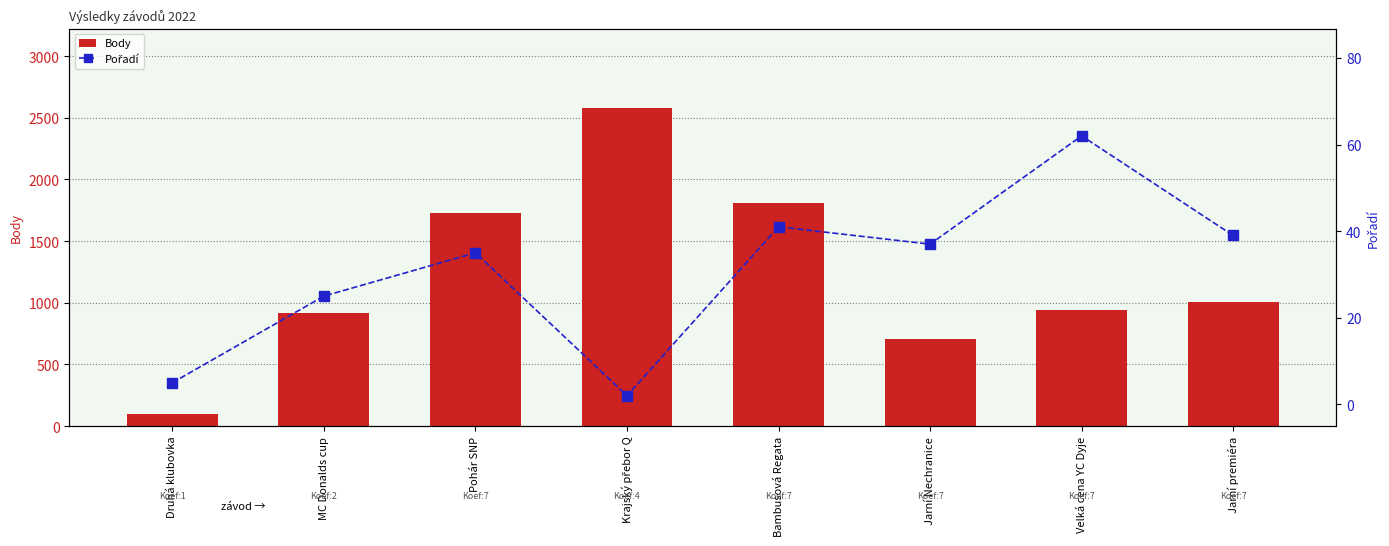

At which label does Body reach its minimum?

Druhá klubovka